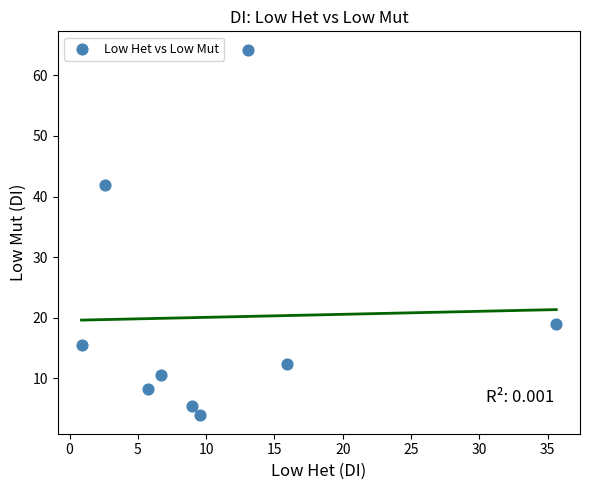

What Y value in the scatter plot is closest to 34?

42.0